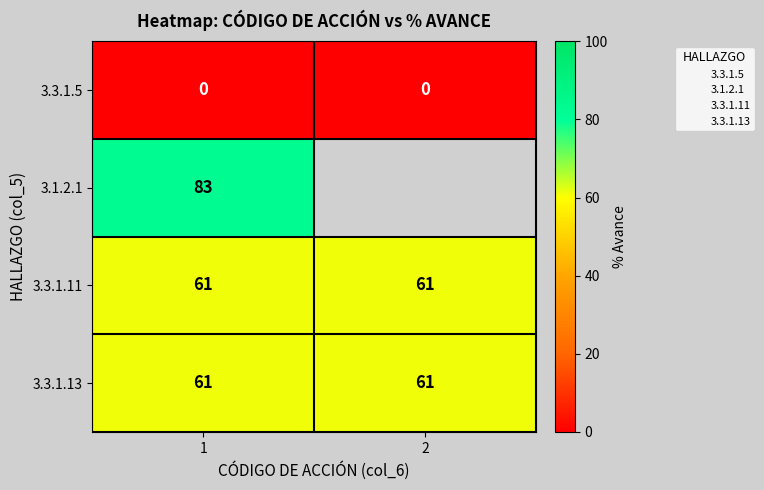

What is the difference between the highest and lowest values at 1?

83